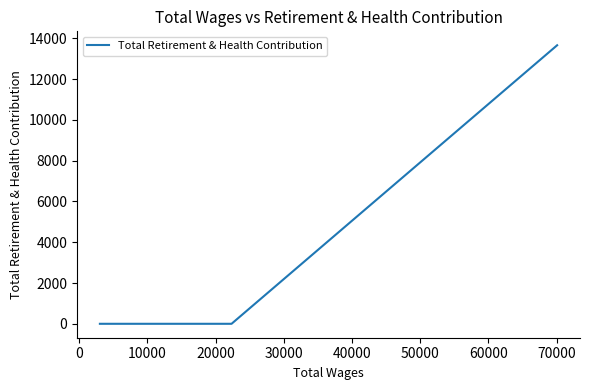

The value at 0 is 0. True or false?

True